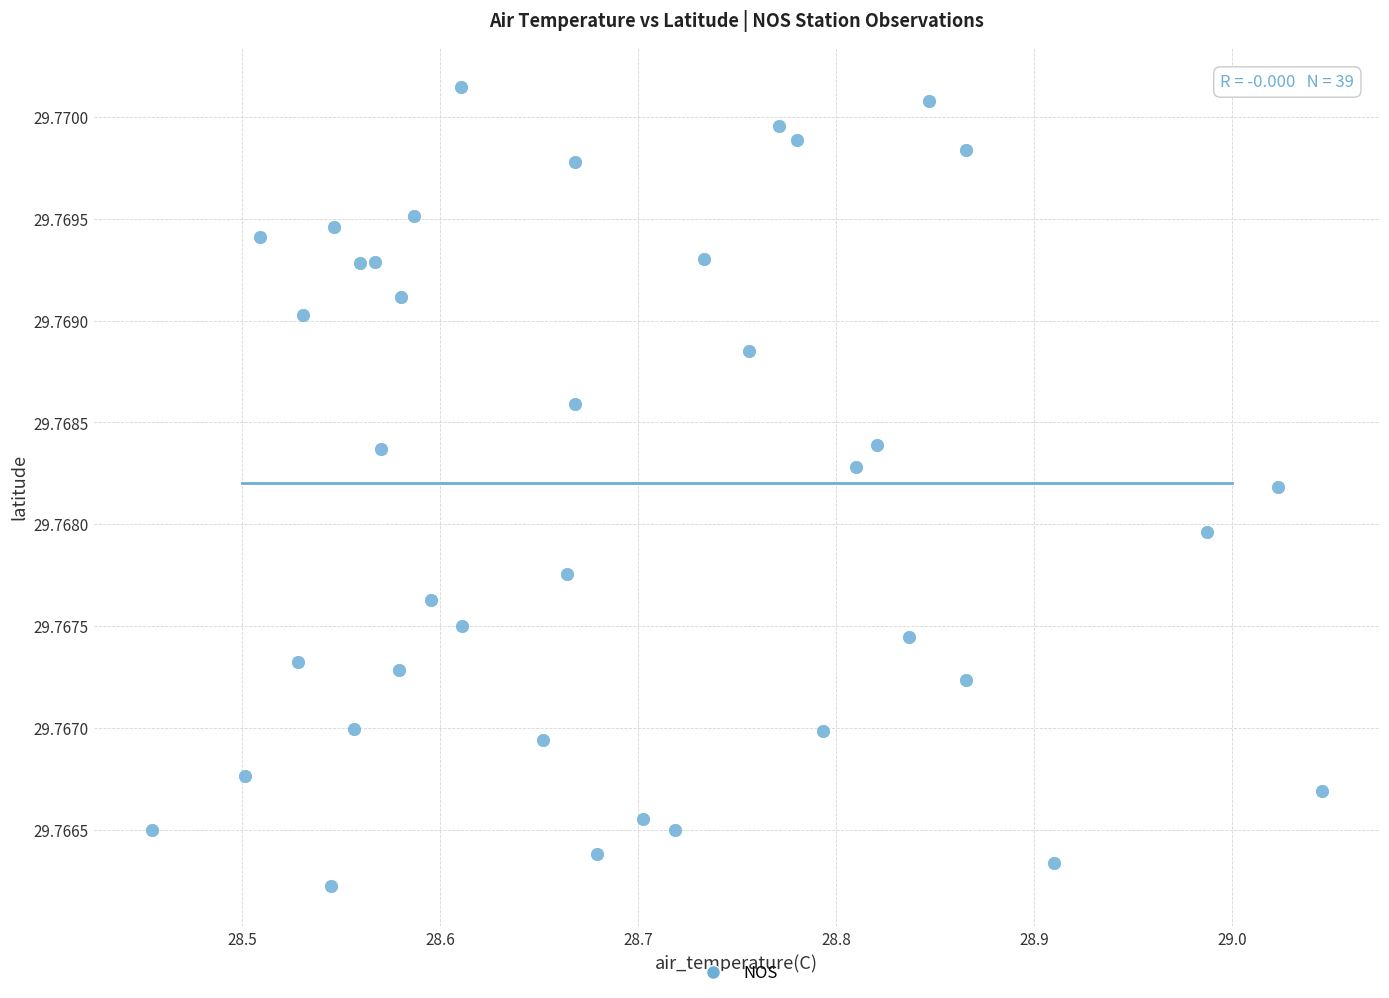

What is the range of X values (max minus min)?

0.6